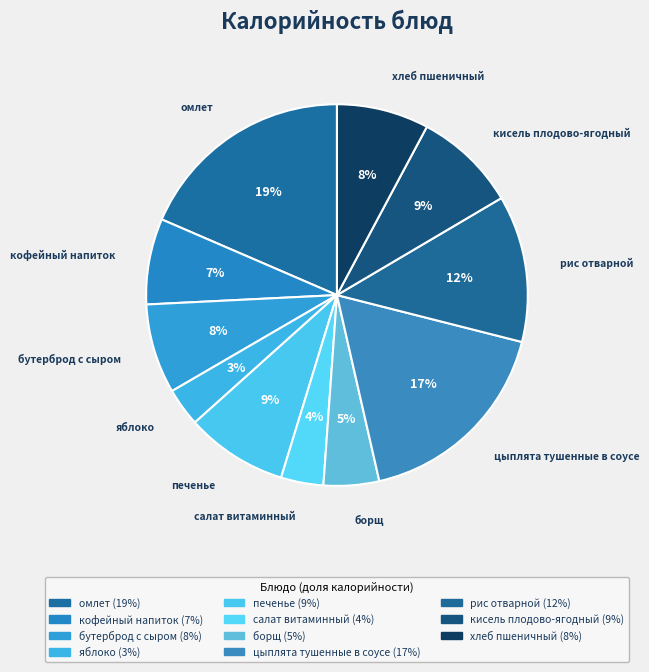

Count the number of slices in the pie.

11